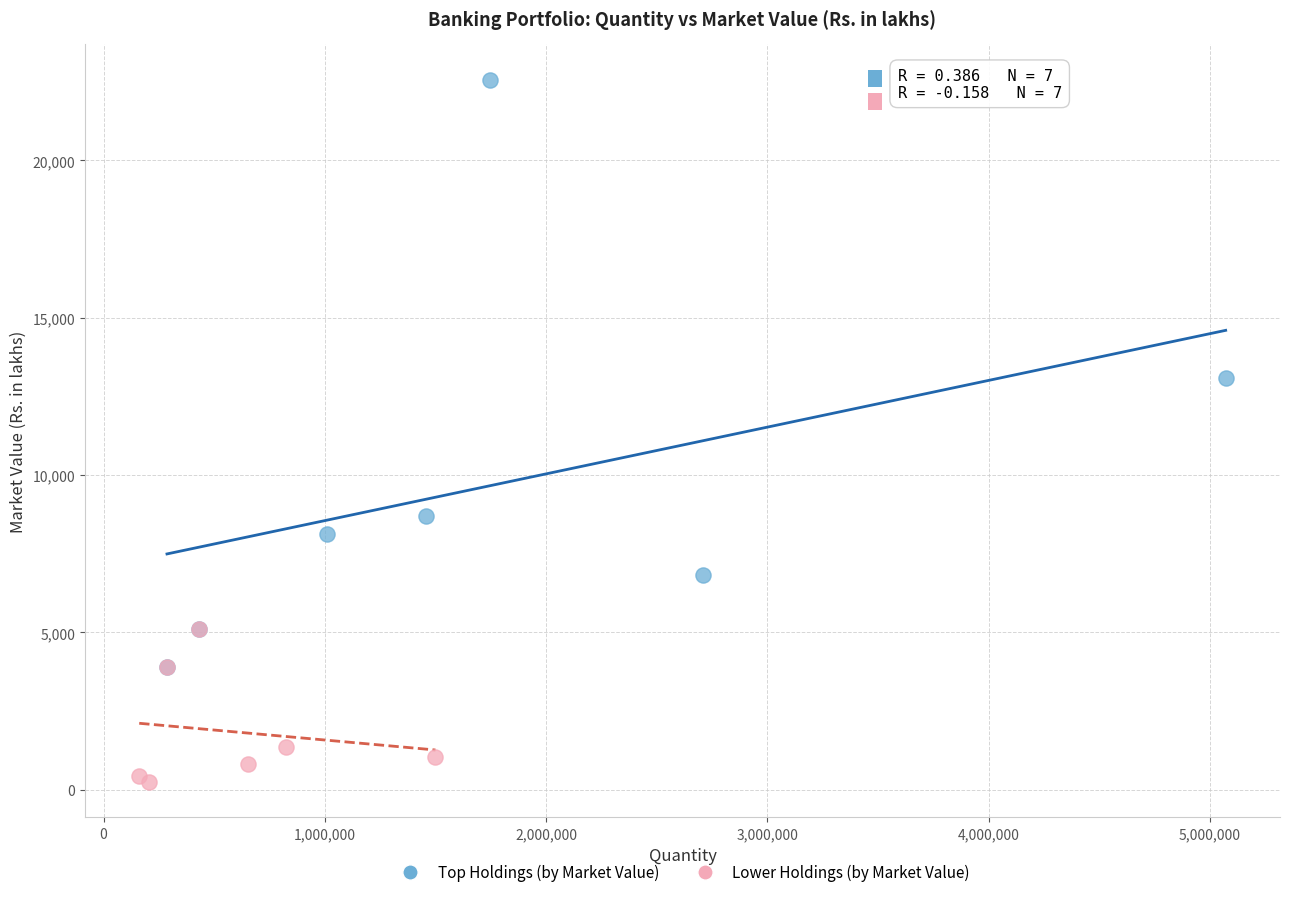

Which series reaches the maximum Y coordinate?

Top Holdings (by Market Value)